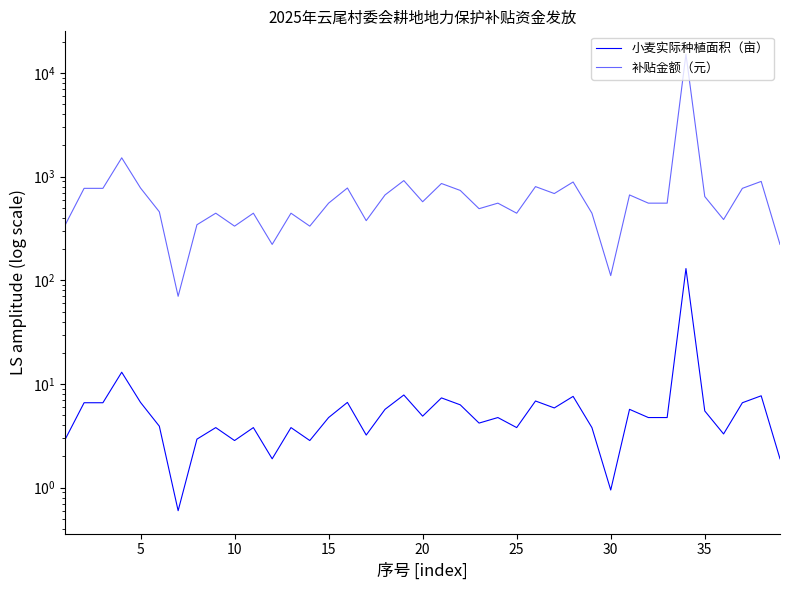

Between 35 and 15, which series saw the biggest shift?

补贴金额（元）